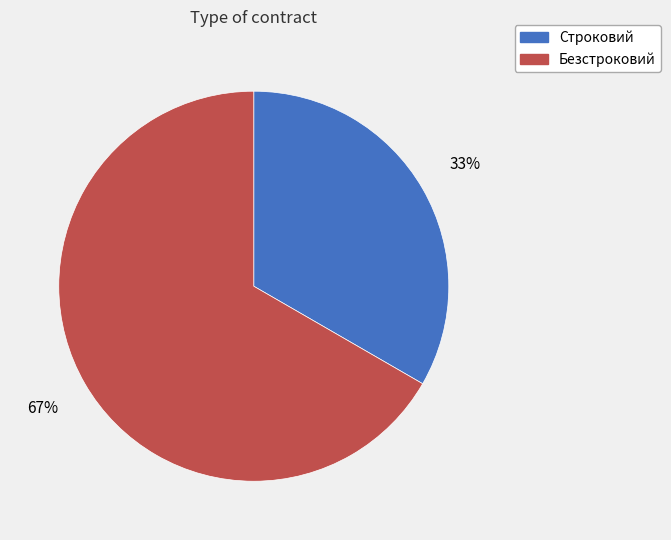

The Строковий slice represents 22% of the pie. True or false?

False